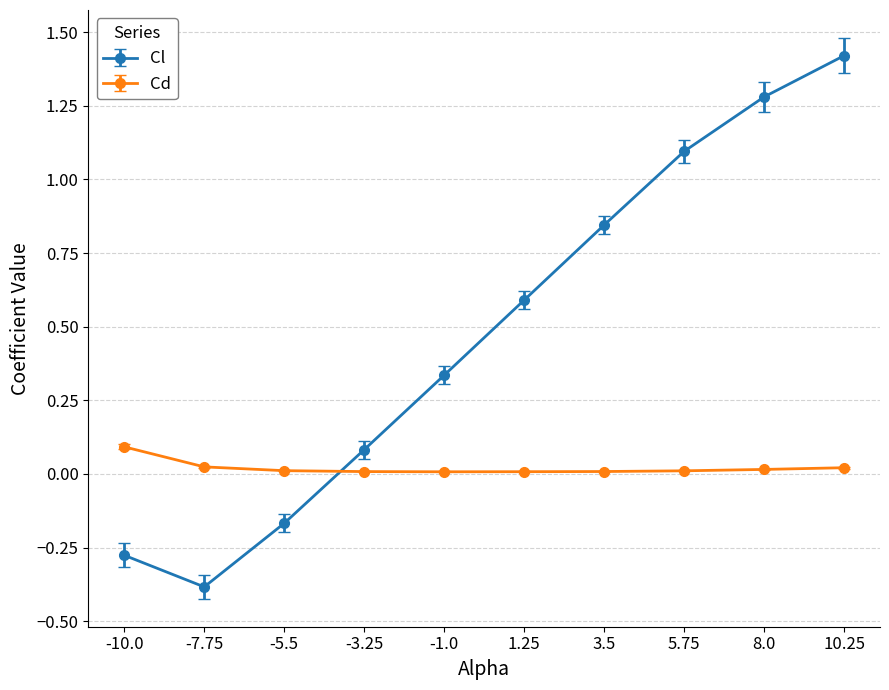

Rank the series by their average value, from lowest to highest.

Cd, Cl